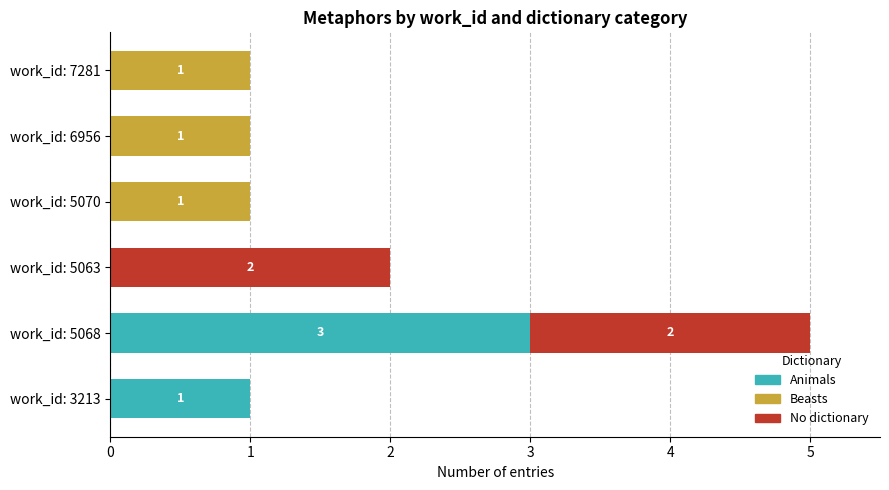

Is it true that Animals equals 2 at work_id: 6956?

False